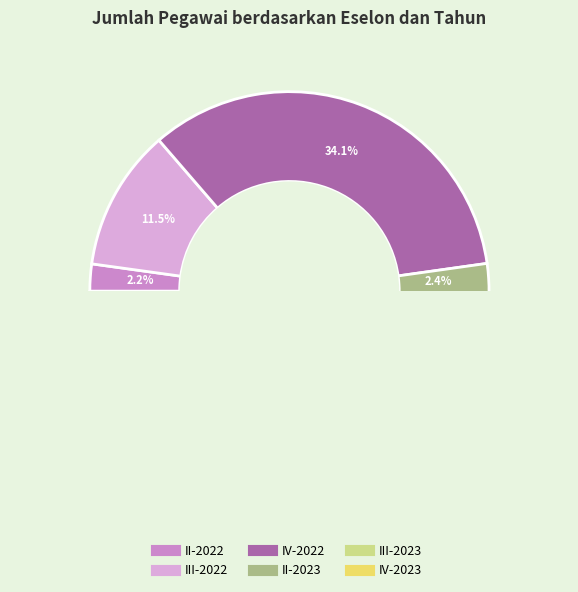

What percentage do II-2023 and IV-2023 together represent?

40.2%